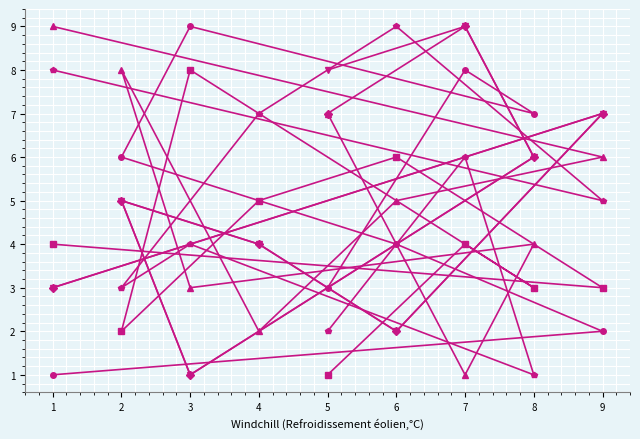

What is the greatest value displayed?

9